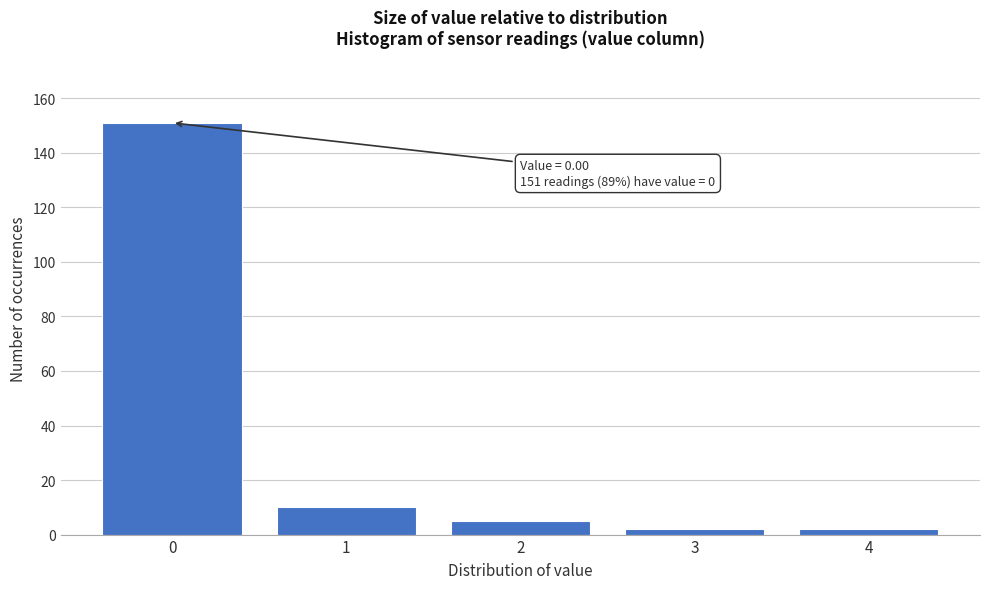

Over which range of the x-axis is the bar tallest?

-0.5 to 0.5